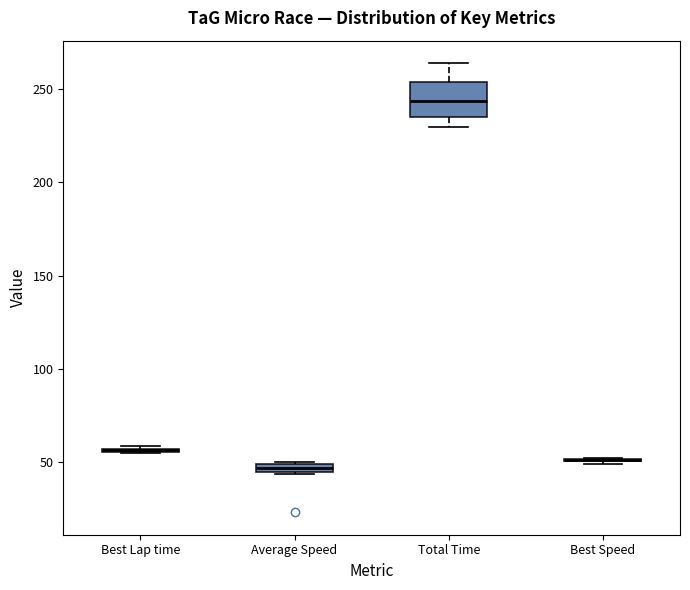

Where is the lower edge of the box for Average Speed on the y-axis? The values are not printed on the chart, so give them approximately, as read against the axis.

45